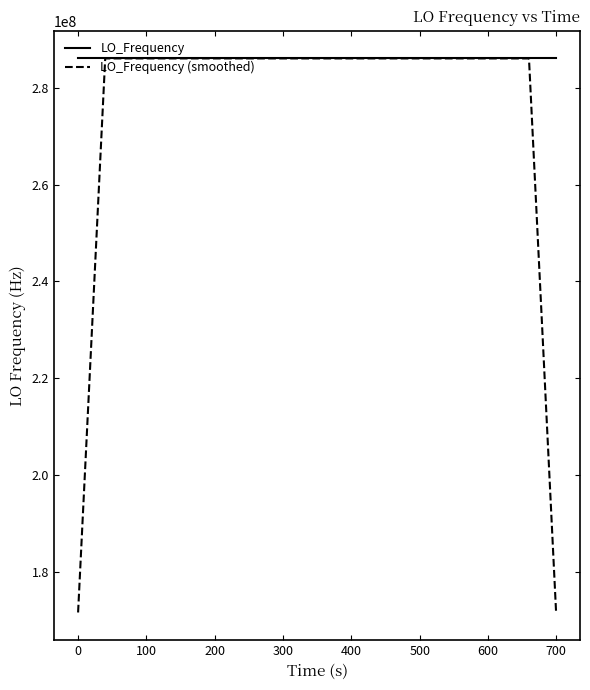

What is the greatest value displayed?

286047001.2